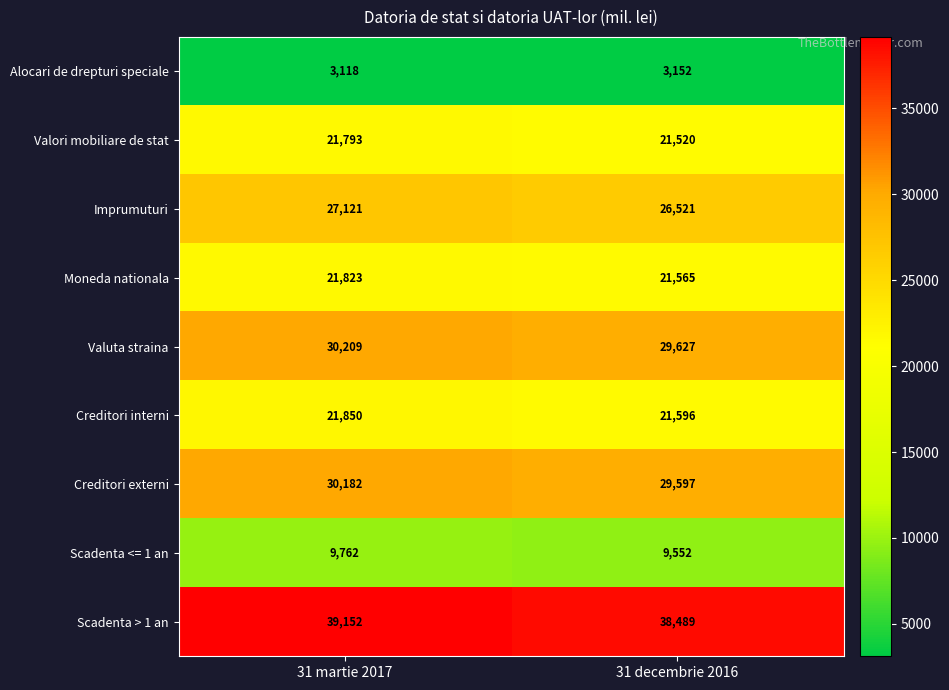

Between 31 martie 2017 and 31 decembrie 2016, which series saw the biggest shift?

Scadenta > 1 an